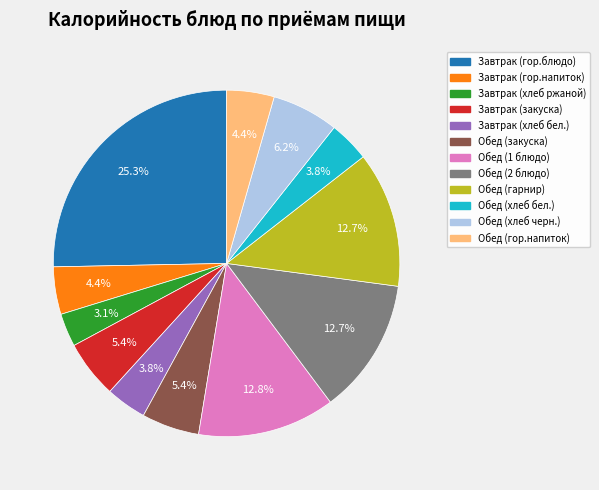

Between Завтрак (хлеб ржаной) and Обед (хлеб черн.), which is larger?

Обед (хлеб черн.)